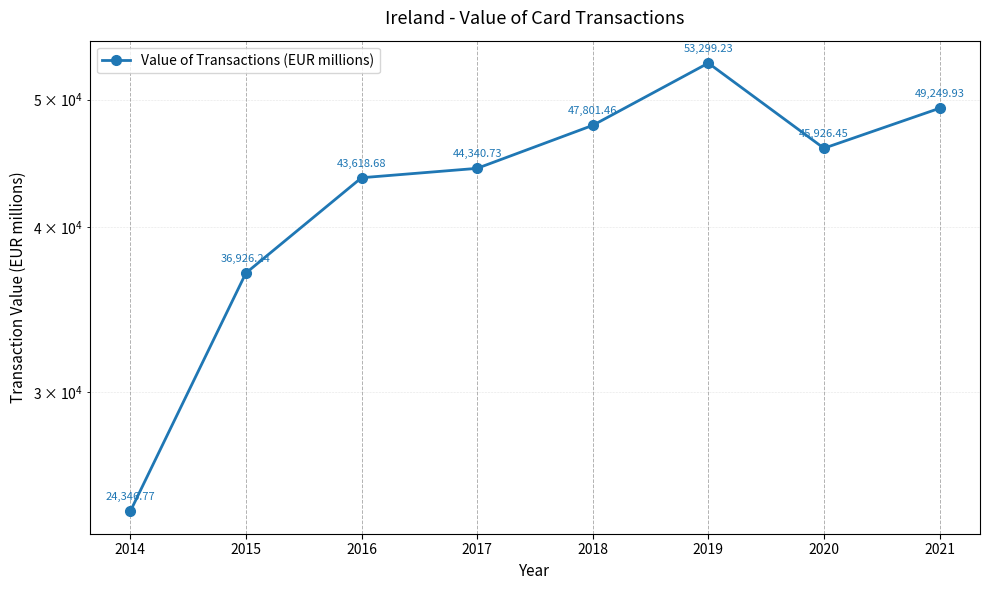

Is this an area chart (filled region under the line)?

No